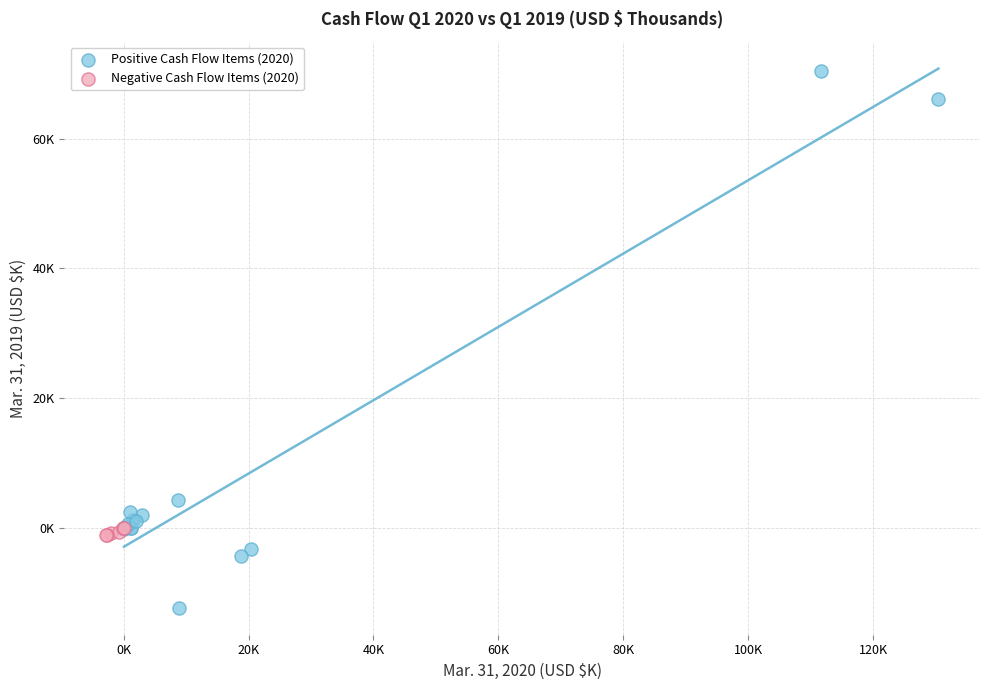

Which series has the largest Y range (max minus min)?

Positive Cash Flow Items (2020)